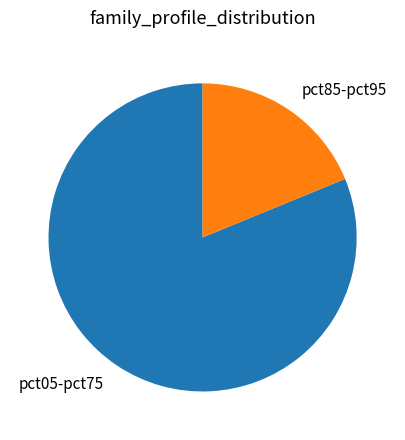

Between pct05-pct75 and pct85-pct95, which is larger?

pct05-pct75